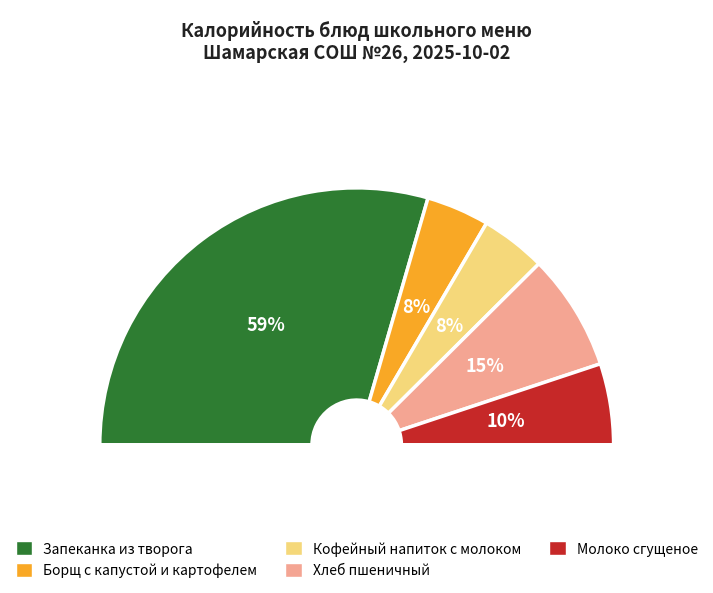

Is there any slice that represents more than half of the pie?

No